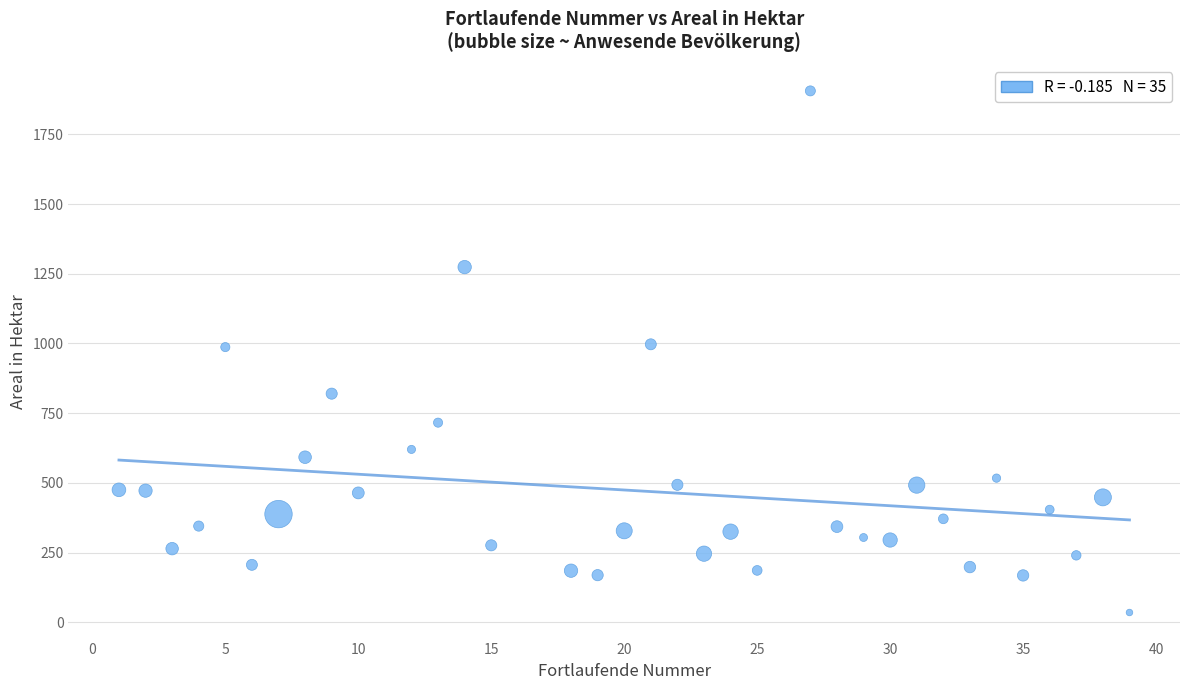

What is the range of X values (max minus min)?

38